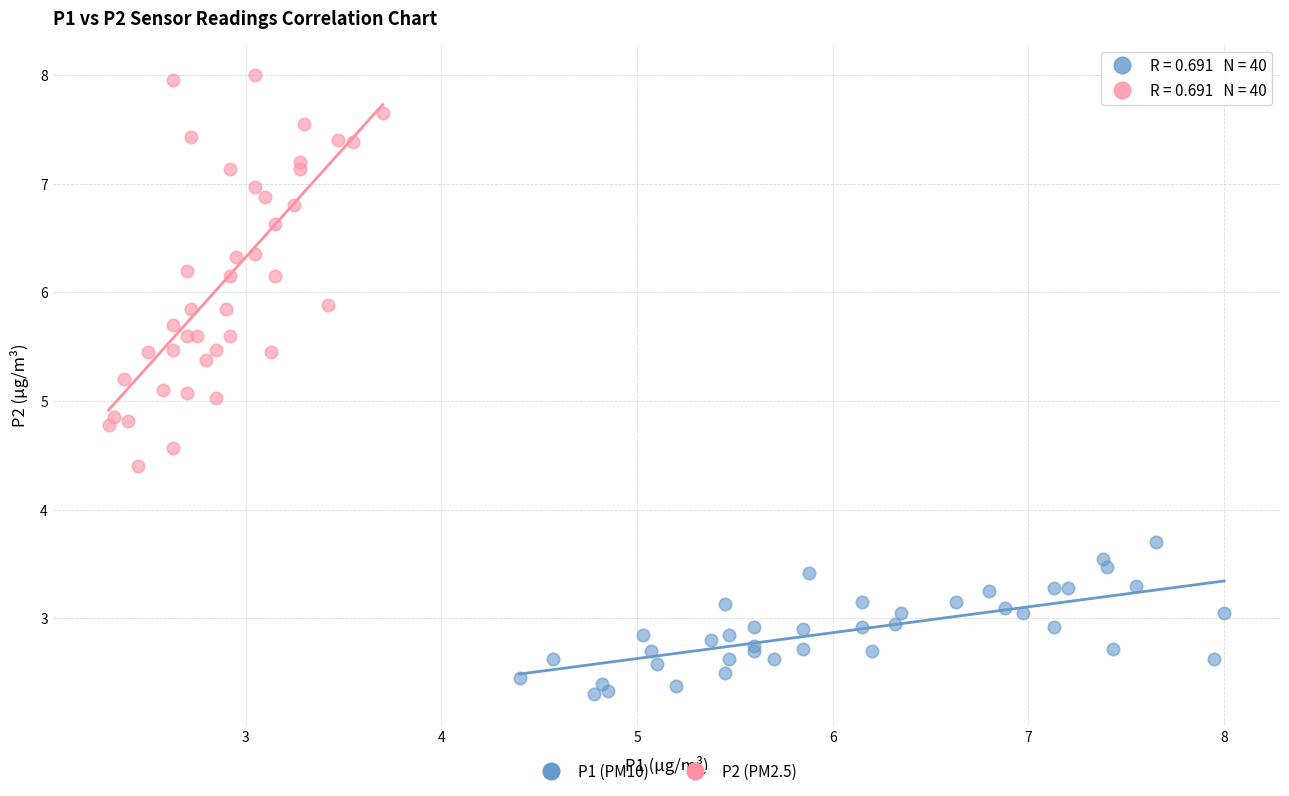

Which series has the widest spread of Y values?

P2 (PM2.5)